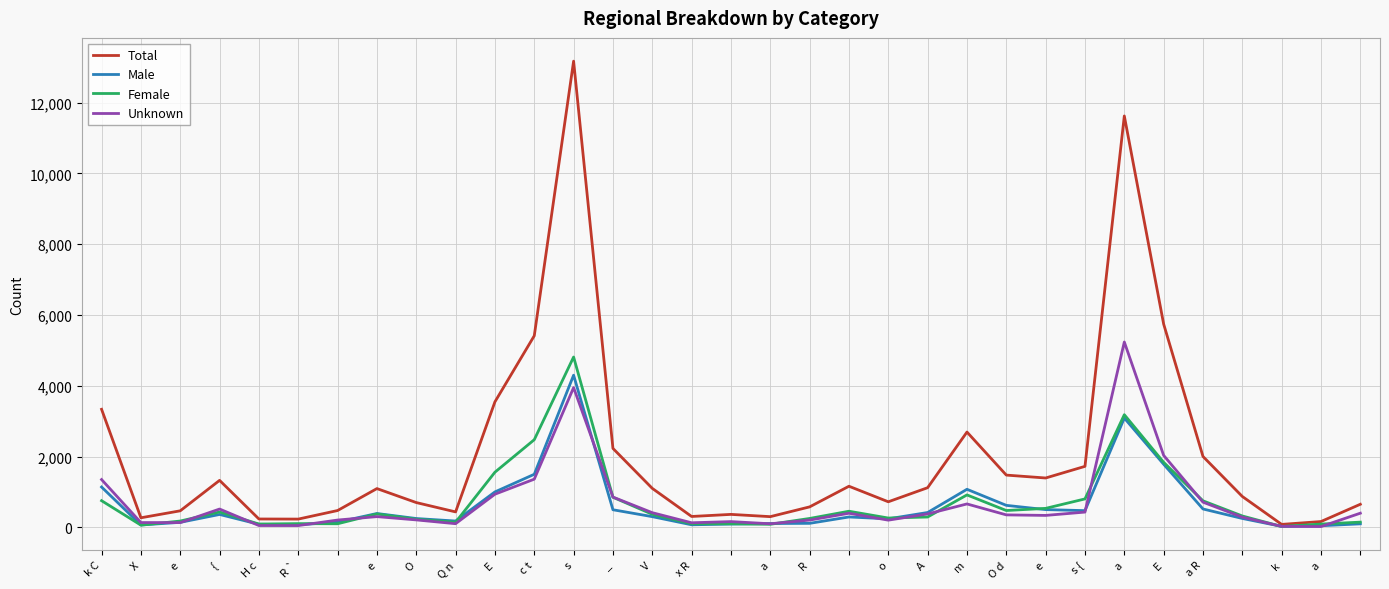

What are all the series names shown in the legend?

Total, Male, Female, Unknown